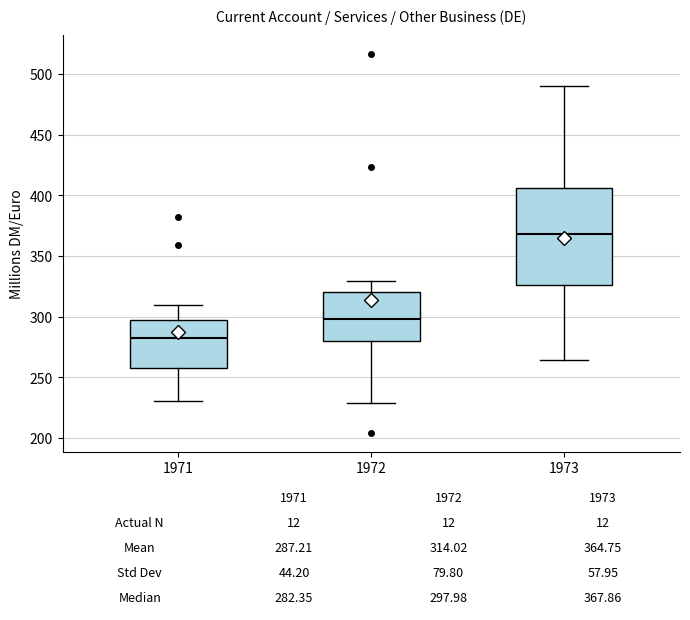

Which box is the tallest, from its lower edge to its upper edge?

1973